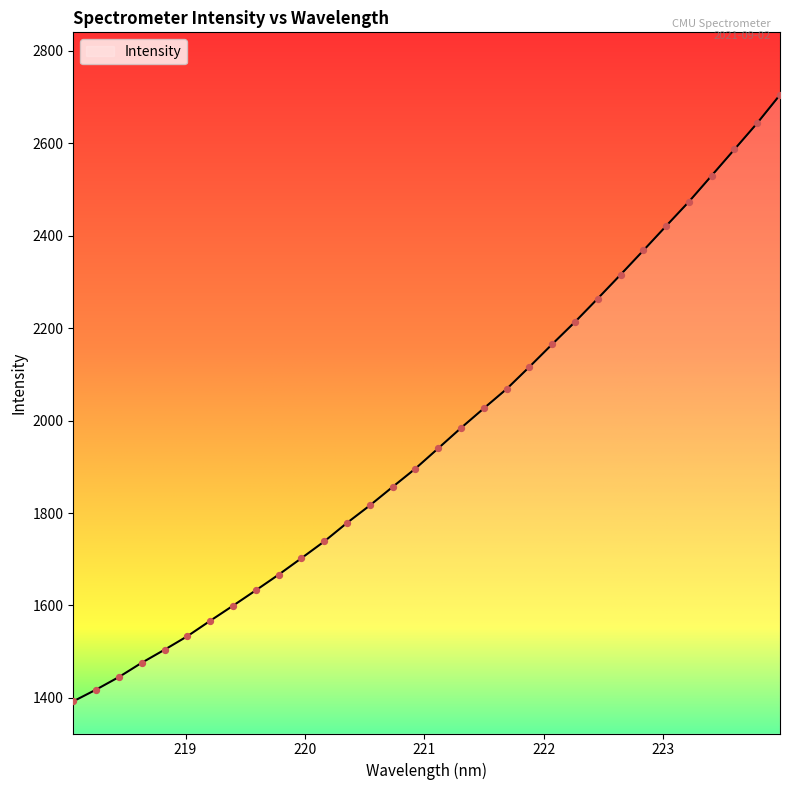

What is the difference between the maximum and minimum values?

1312.3